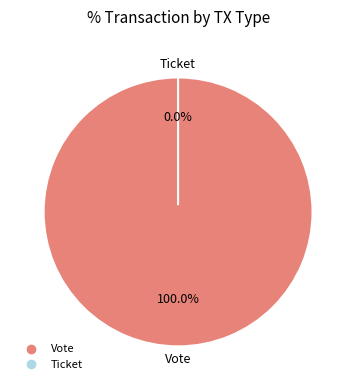

What percentage is the Vote slice, to the nearest percent?

100%